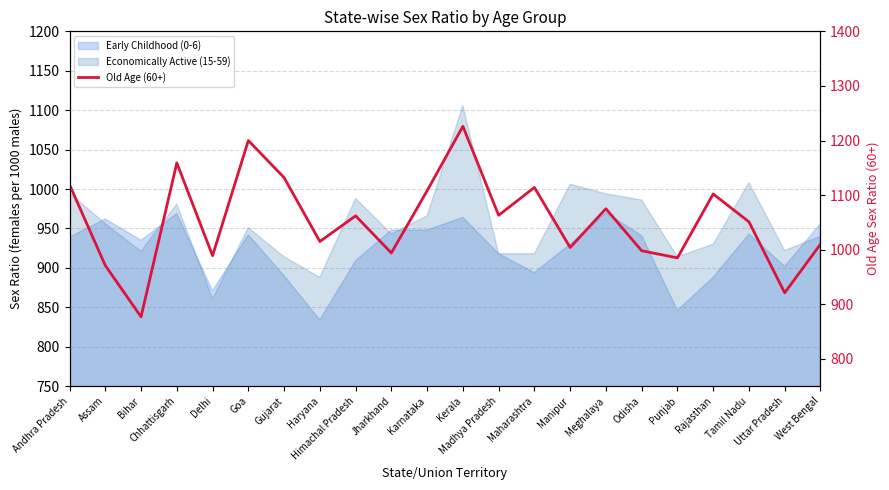

How many data points does each series have?

22